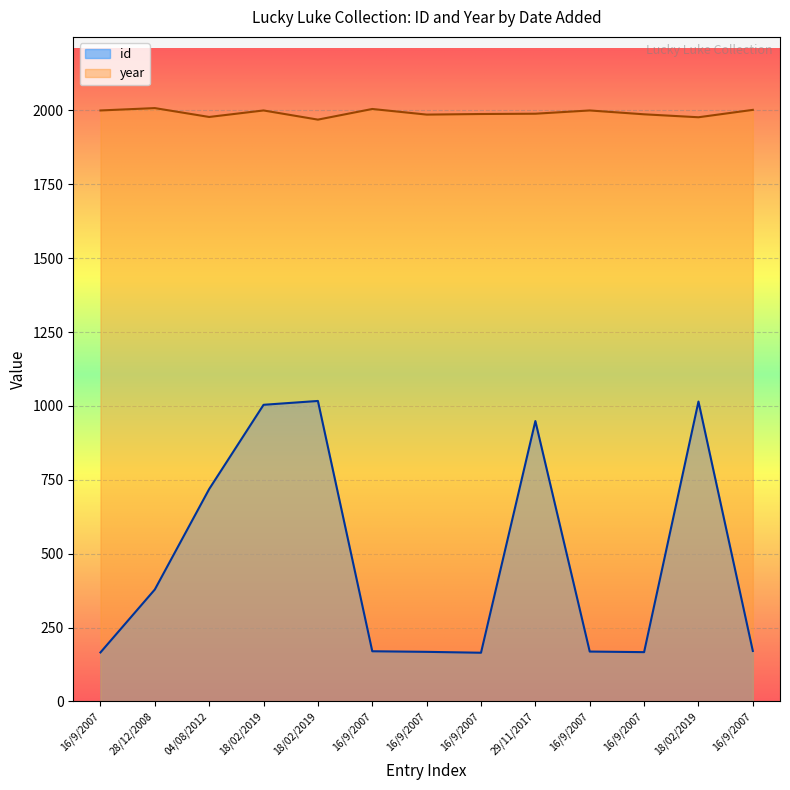

Rank the categories by id value from highest to lowest.

18/02/2019, 18/02/2019, 18/02/2019, 29/11/2017, 04/08/2012, 28/12/2008, 16/9/2007, 16/9/2007, 16/9/2007, 16/9/2007, 16/9/2007, 16/9/2007, 16/9/2007